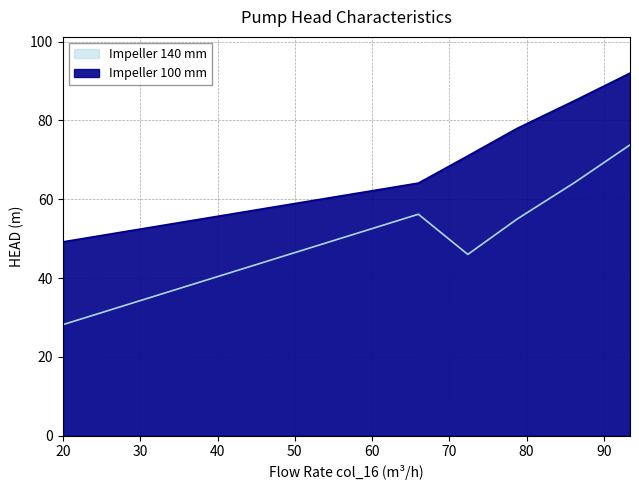

At which category is the sum across all series the highest?

93.4